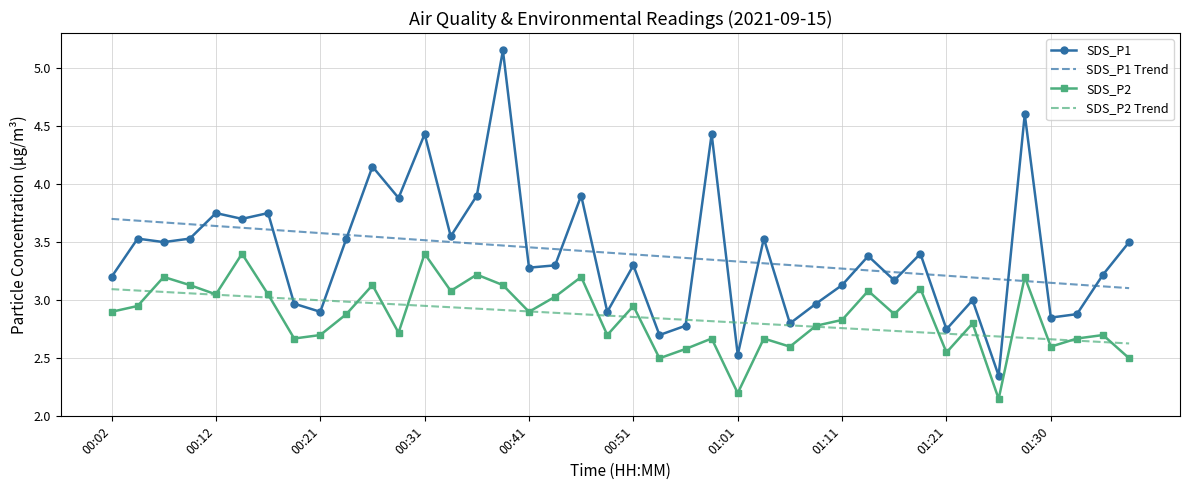

Which series has the widest spread of values?

SDS_P1